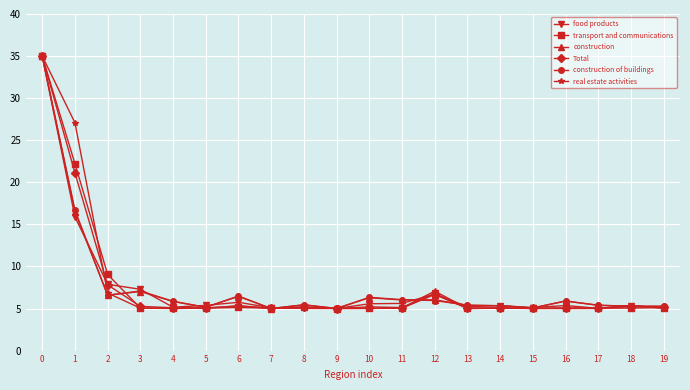

What is the difference between the highest and lowest values at 16?

0.9